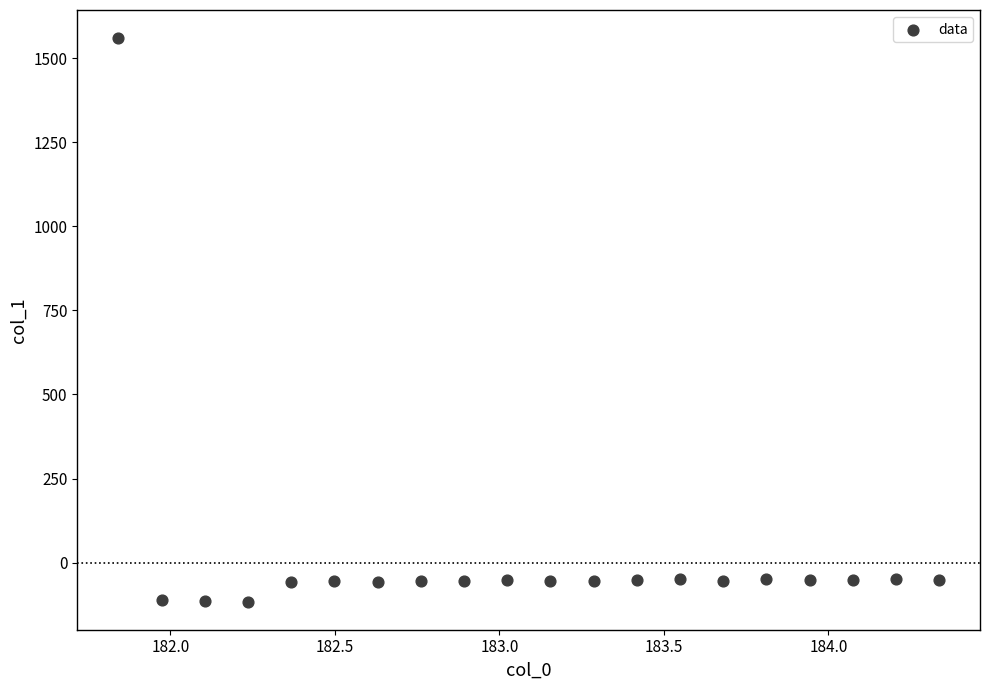

What is the range of X values (max minus min)?

2.5